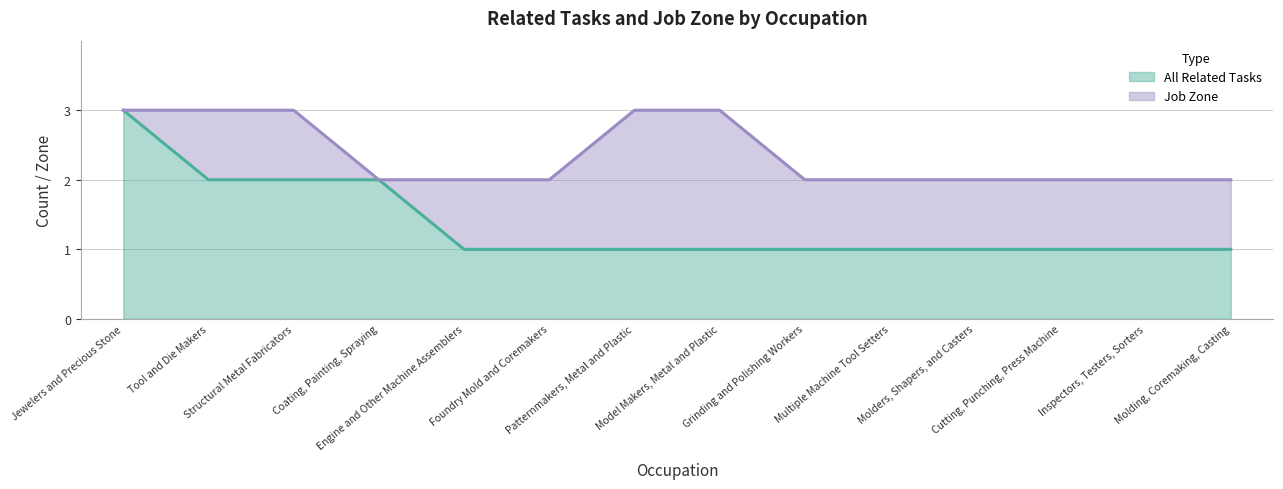

The Job Zone series shows 4 at Coating, Painting, Spraying. True or false?

False